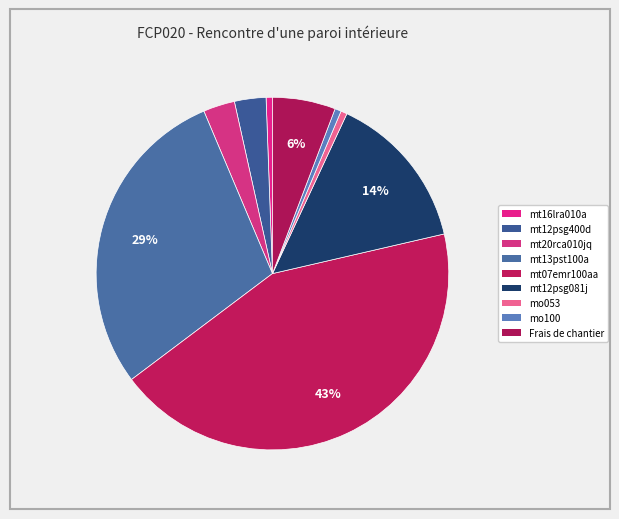

Count the number of slices in the pie.

9